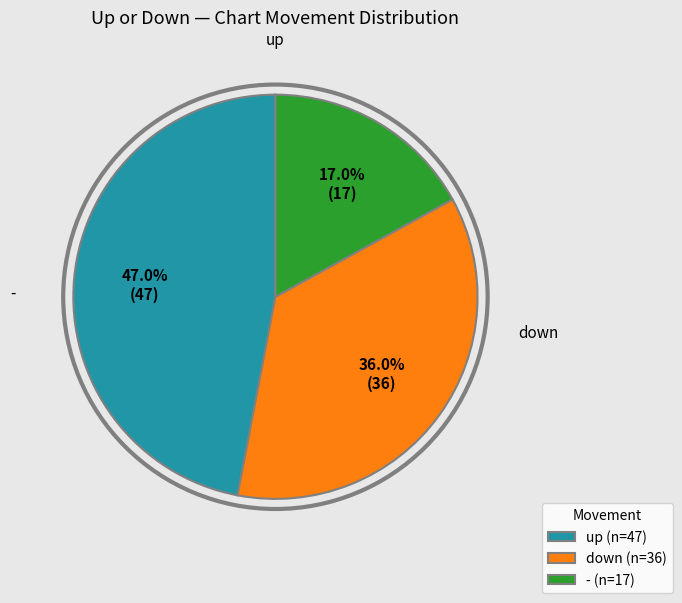

What is the ratio of the value at - to the value at down?

0.5